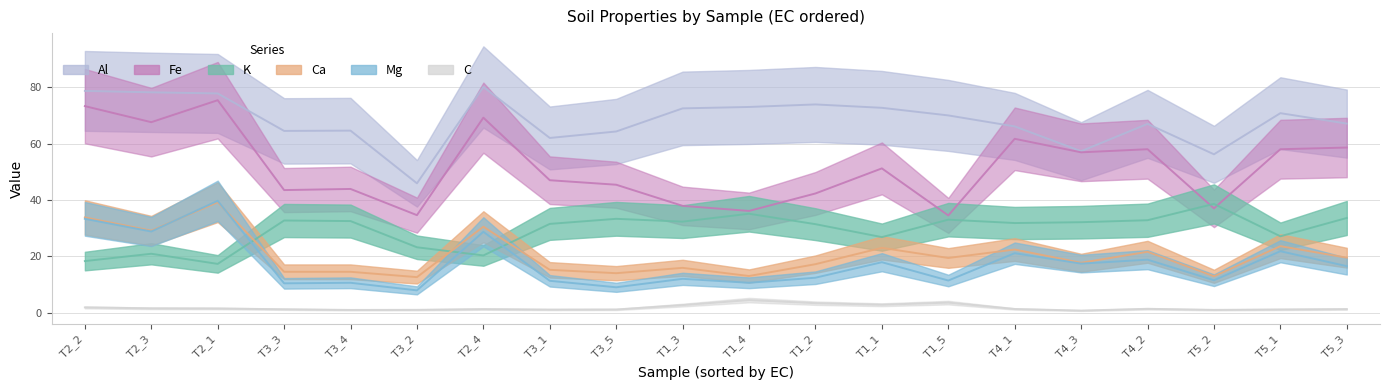

Is the value of Al at T2_1 greater than the value of K at T2_4?

Yes